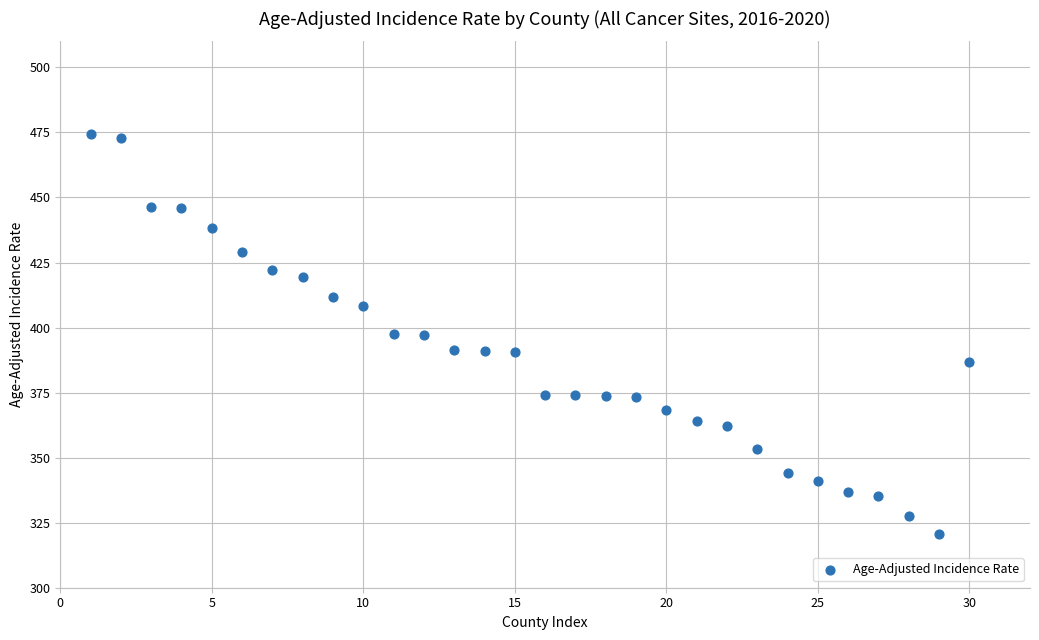

What is the range of Y values (max minus min)?

153.7